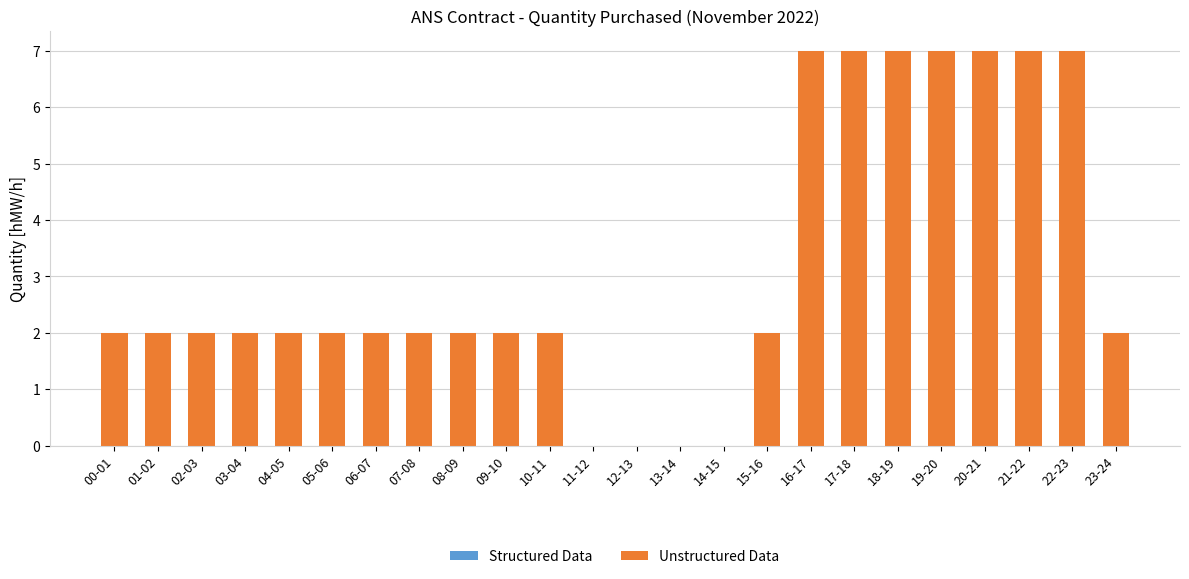

What is the sum of the values at 18-19 and 10-11?

9